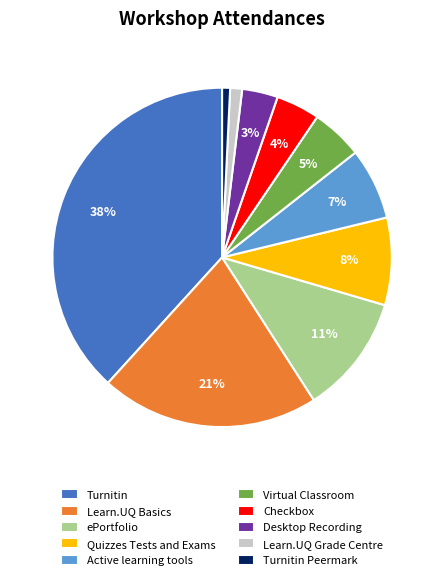

The Active learning tools slice represents 7% of the pie. True or false?

True